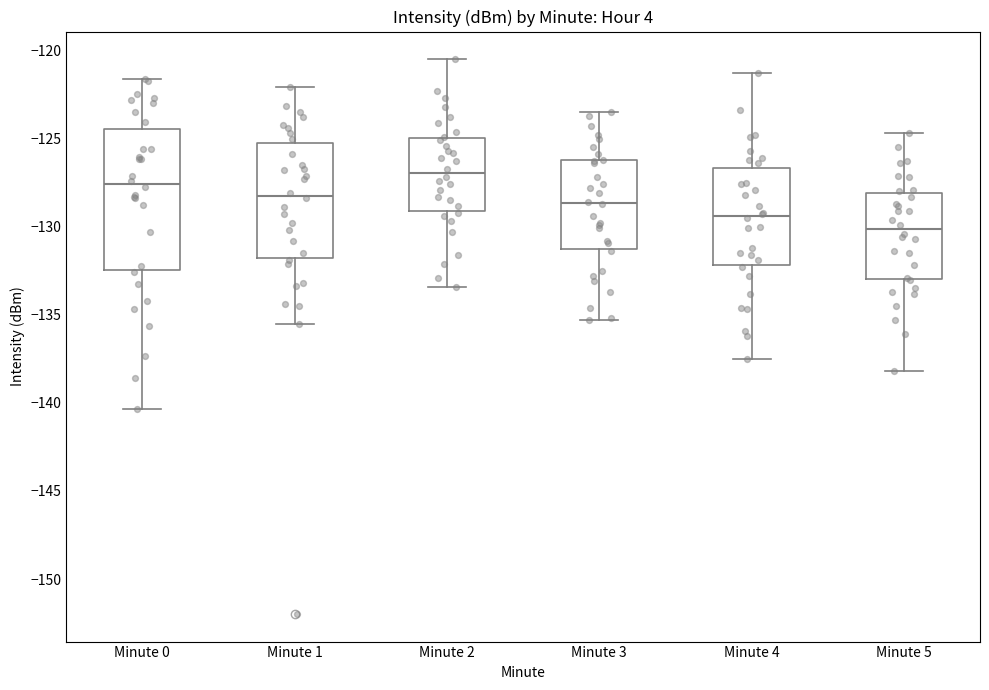

Reading left to right, read every box against the y-axis: the position of its median line, the range the box covers, and the ends of its whiskers. The values are not printed on the chart, so give them approximately, as read against the axis.

Minute 0: median -127.5, box -132.5 to -124.5, whiskers -140.5 to -121.5
Minute 1: median -128.0, box -132.0 to -125.0, whiskers -135.5 to -122.0
Minute 2: median -127.0, box -129.0 to -125.0, whiskers -133.5 to -120.5
Minute 3: median -128.5, box -131.5 to -126.0, whiskers -135.5 to -123.5
Minute 4: median -129.5, box -132.0 to -126.5, whiskers -137.5 to -121.5
Minute 5: median -130.0, box -133.0 to -128.0, whiskers -138.0 to -124.5